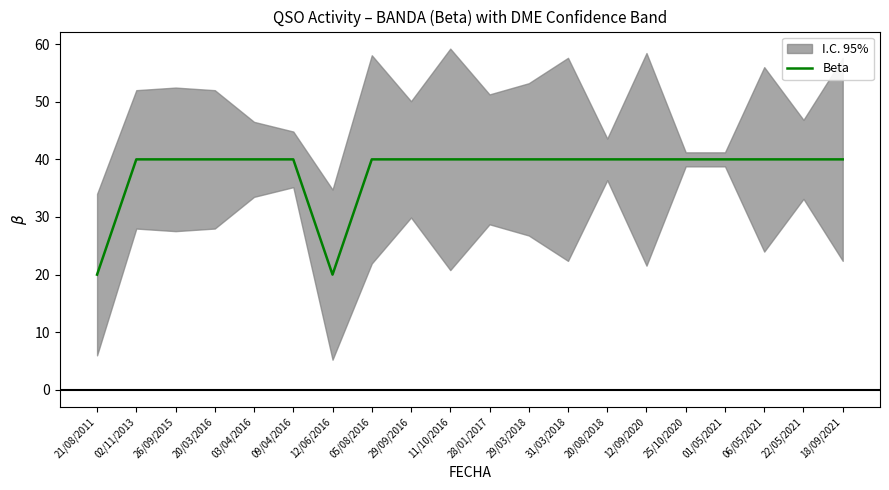

Rank the categories by value from lowest to highest.

21/08/2011, 12/06/2016, 02/11/2013, 26/09/2015, 20/03/2016, 03/04/2016, 09/04/2016, 05/08/2016, 29/09/2016, 11/10/2016, 28/01/2017, 29/03/2018, 31/03/2018, 20/08/2018, 12/09/2020, 25/10/2020, 01/05/2021, 06/05/2021, 22/05/2021, 18/09/2021